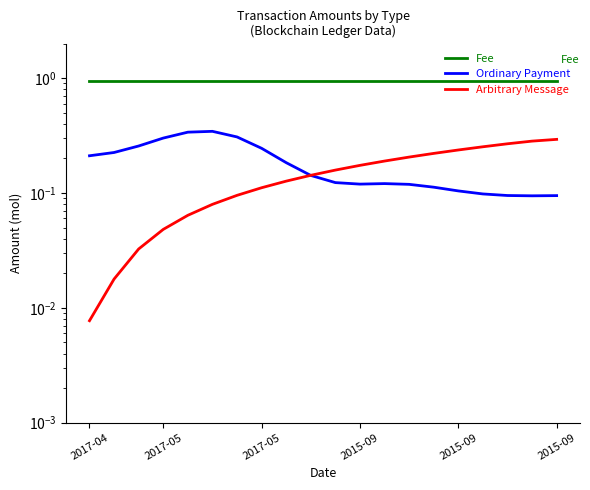

At which category is the sum across all series the highest?

2015-09